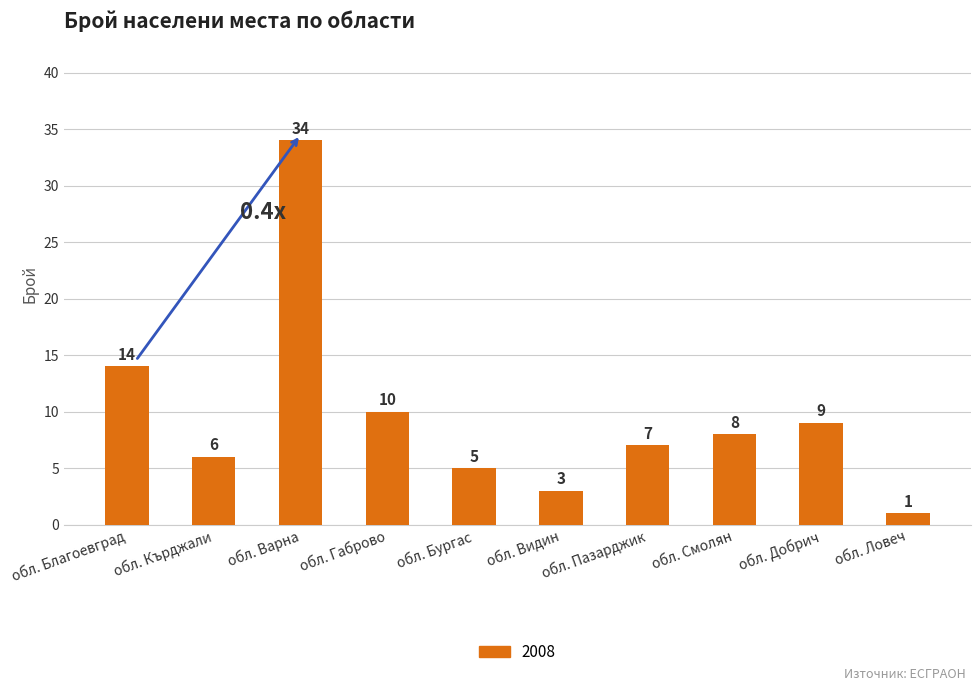

What is the label of the 4th bar from the left?

обл. Габрово